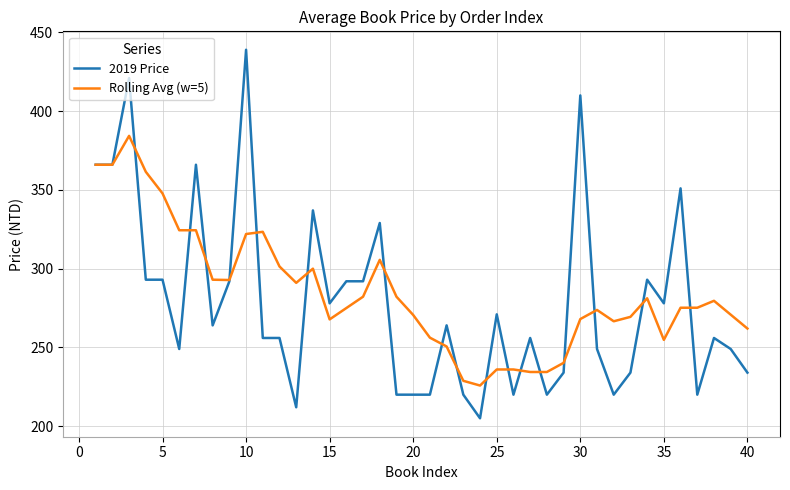

Rank the series by their maximum value, from highest to lowest.

2019 Price, Rolling Avg (w=5)